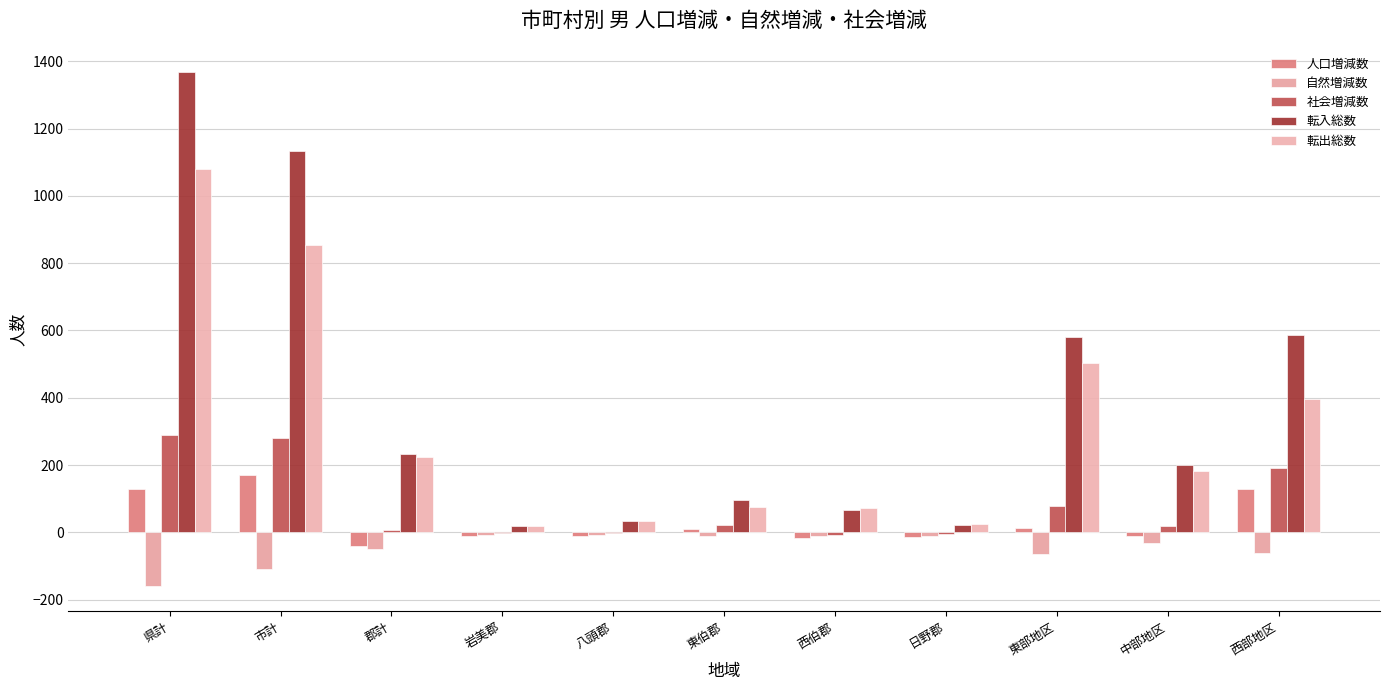

At which category is the sum across all series the highest?

県計